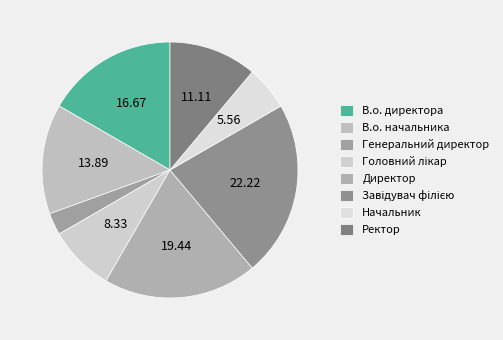

What is the largest slice in the pie chart?

Завідувач філією